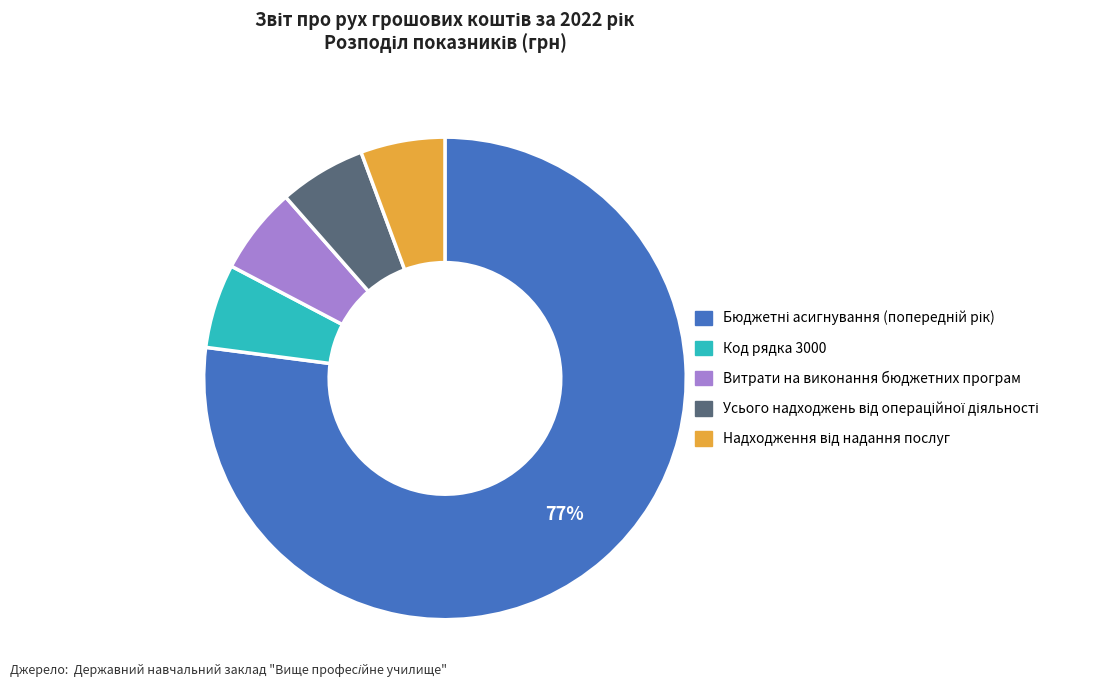

How many slices are in this pie chart?

5